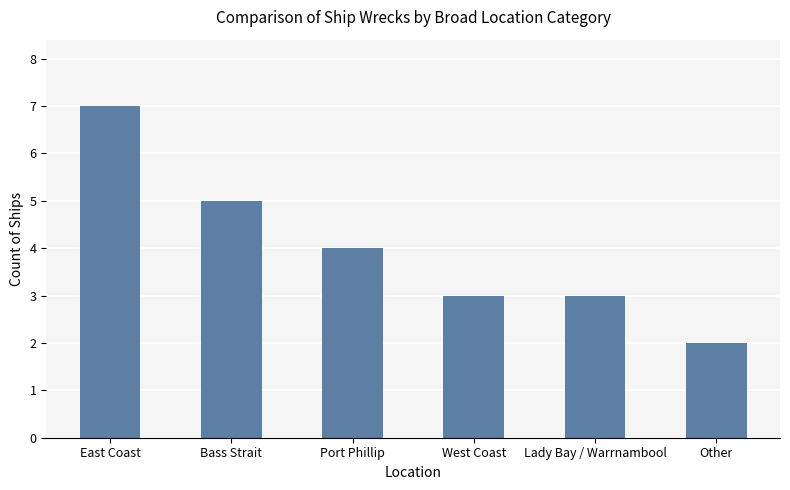

What is the ratio of the value at Port Phillip to the value at West Coast?

1.3